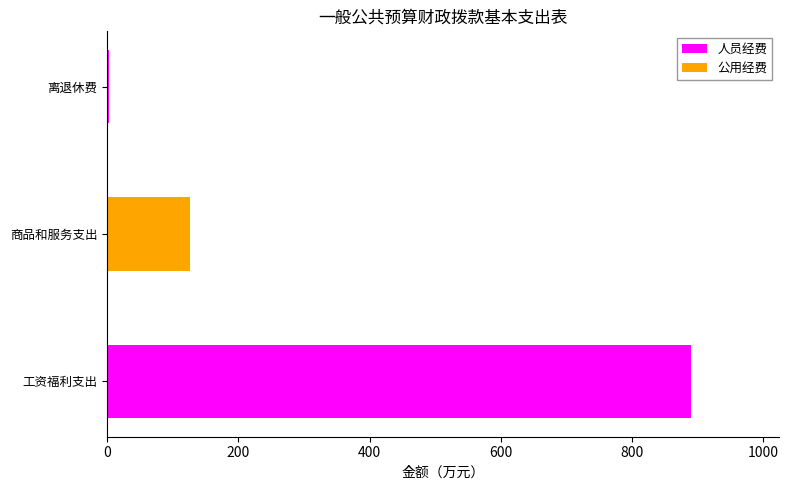

Is it true that 人员经费 equals 523.1 at 商品和服务支出?

False